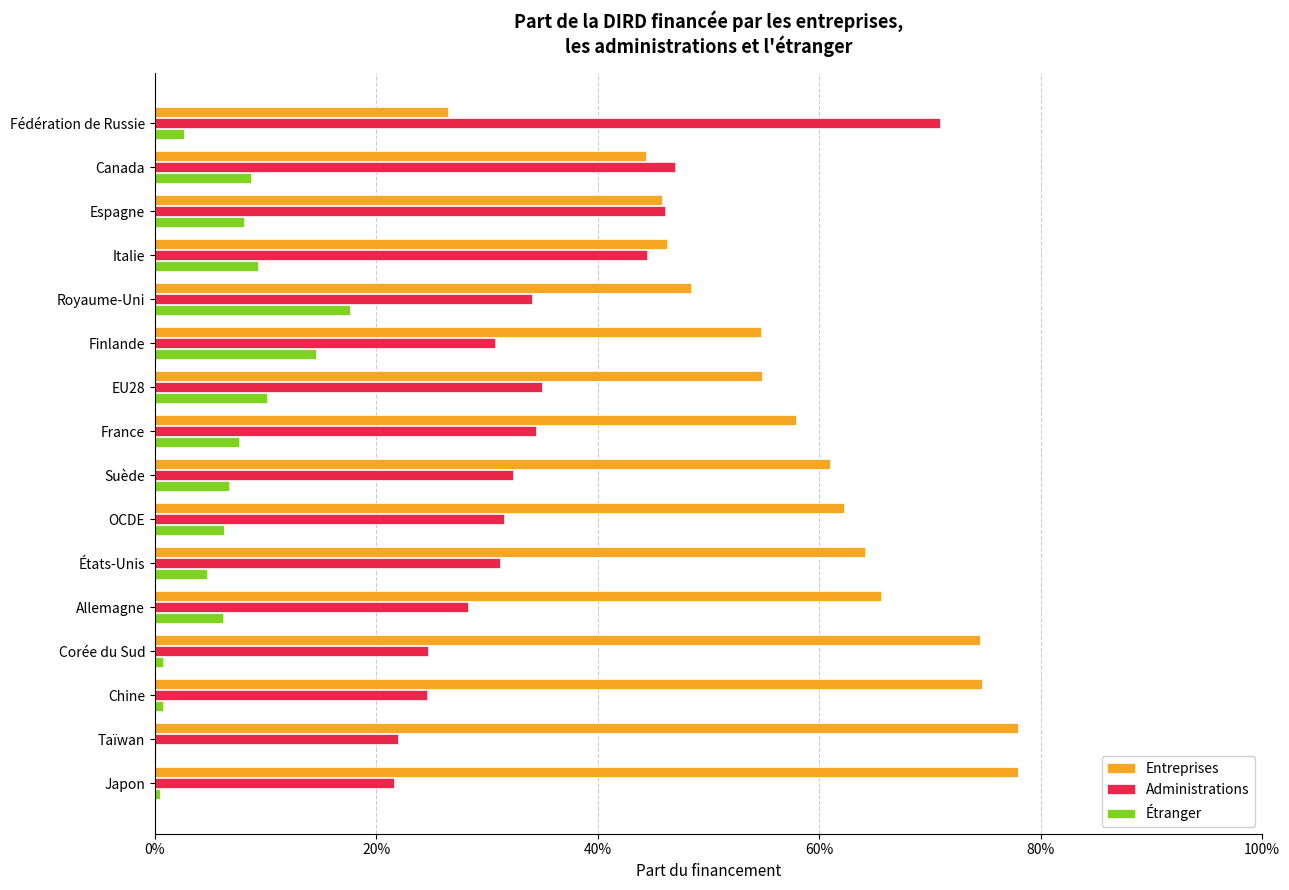

What is the value of the Entreprises bar at the 8th from the left?

0.6